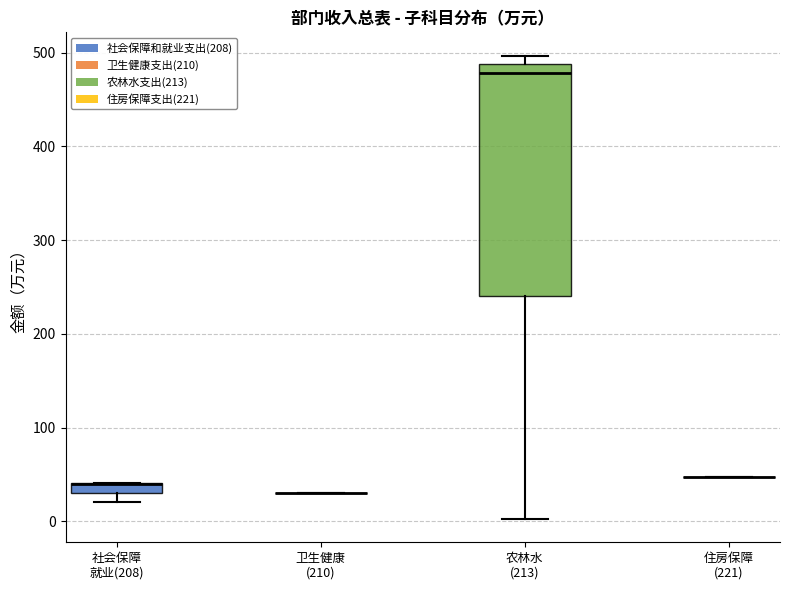

Where is the lower edge of the box for 社会保障 就业(208) on the y-axis? The values are not printed on the chart, so give them approximately, as read against the axis.

30